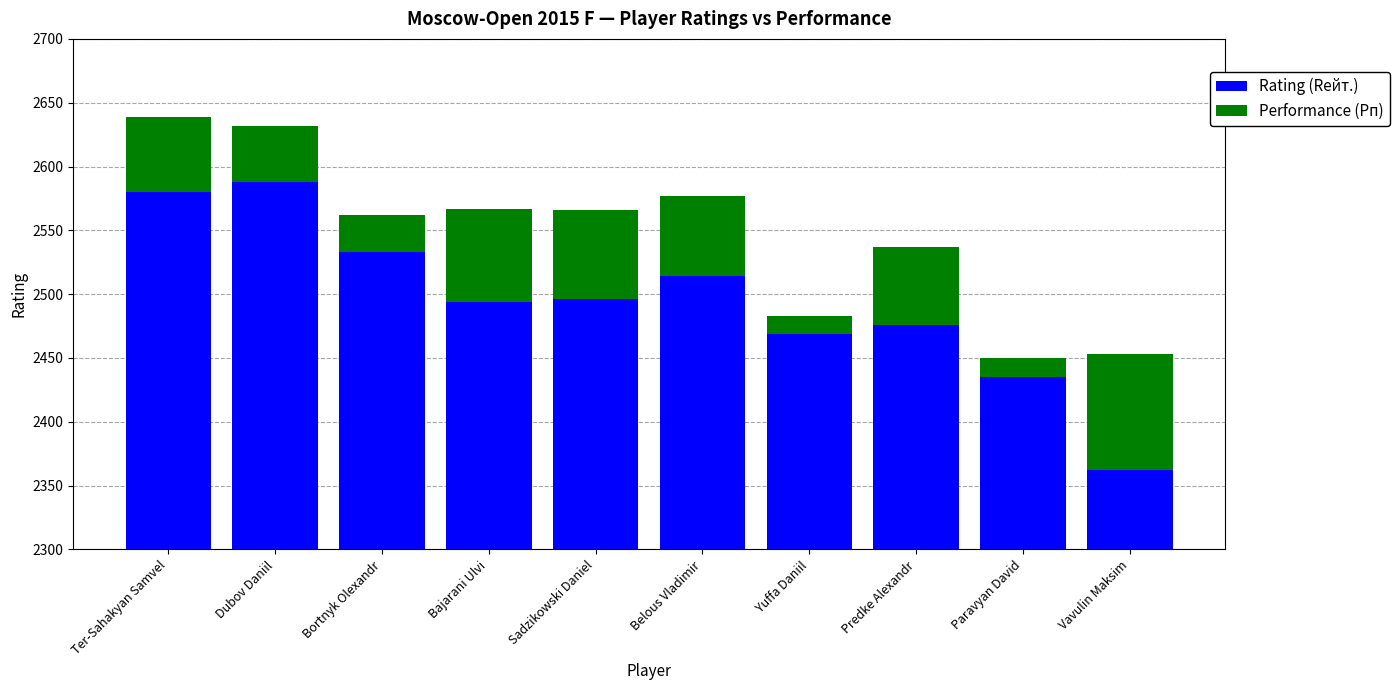

What are all the series names shown in the legend?

Rating (Rейт.), Performance (Рп)